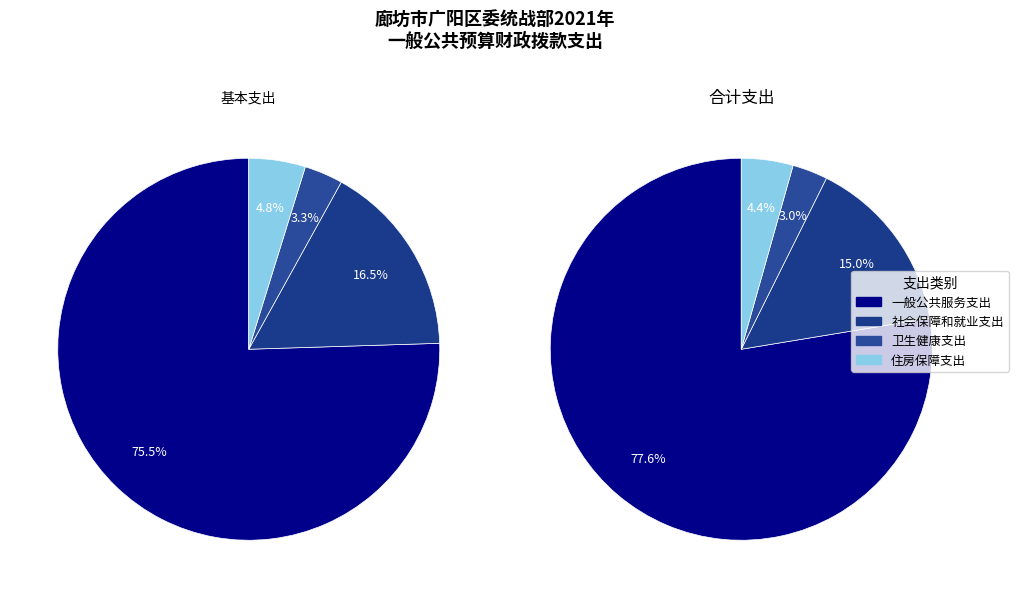

How many slices are in this pie chart?

4